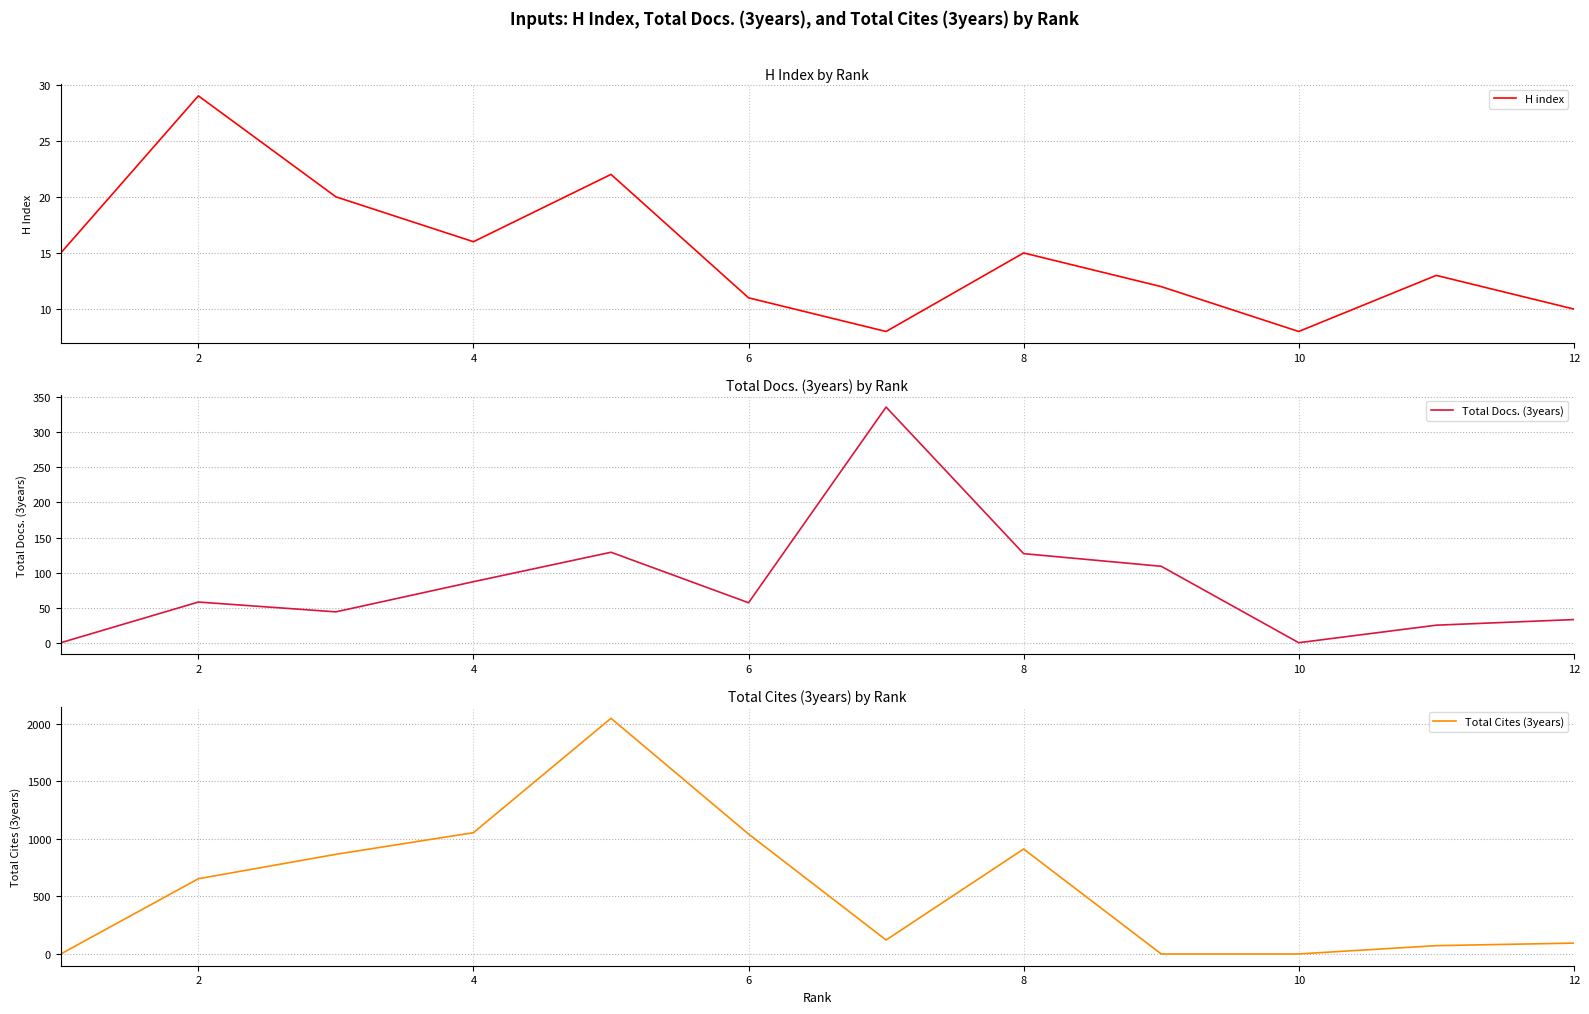

Is it true that H index equals 8 at 10?

True